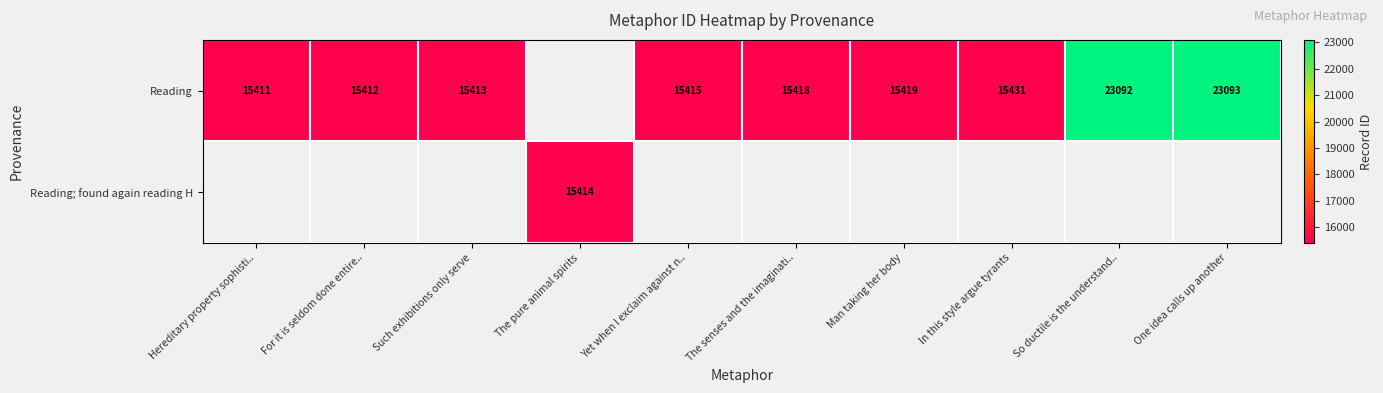

Is it true that Reading; found again reading H equals 5388.0 at The pure animal spirits?

False